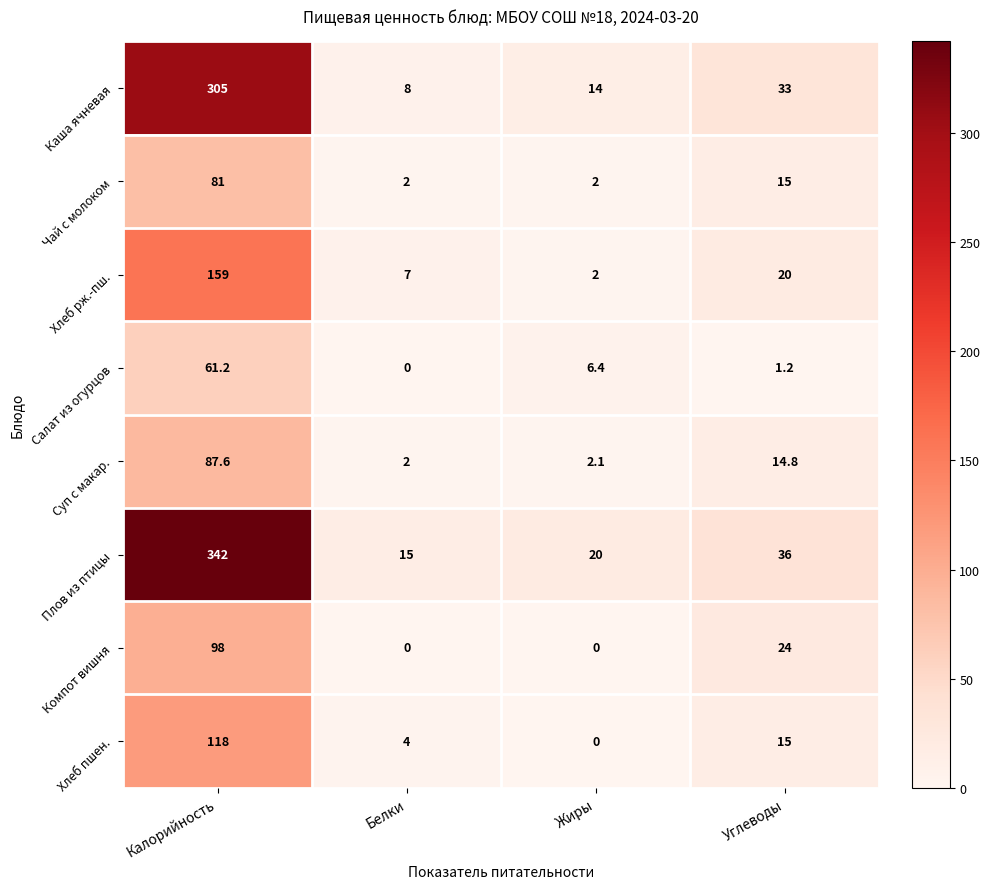

Which series has the widest spread of values?

Плов из птицы